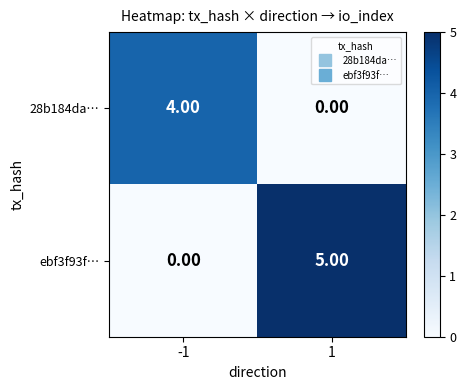

At which category is the sum across all series the highest?

1